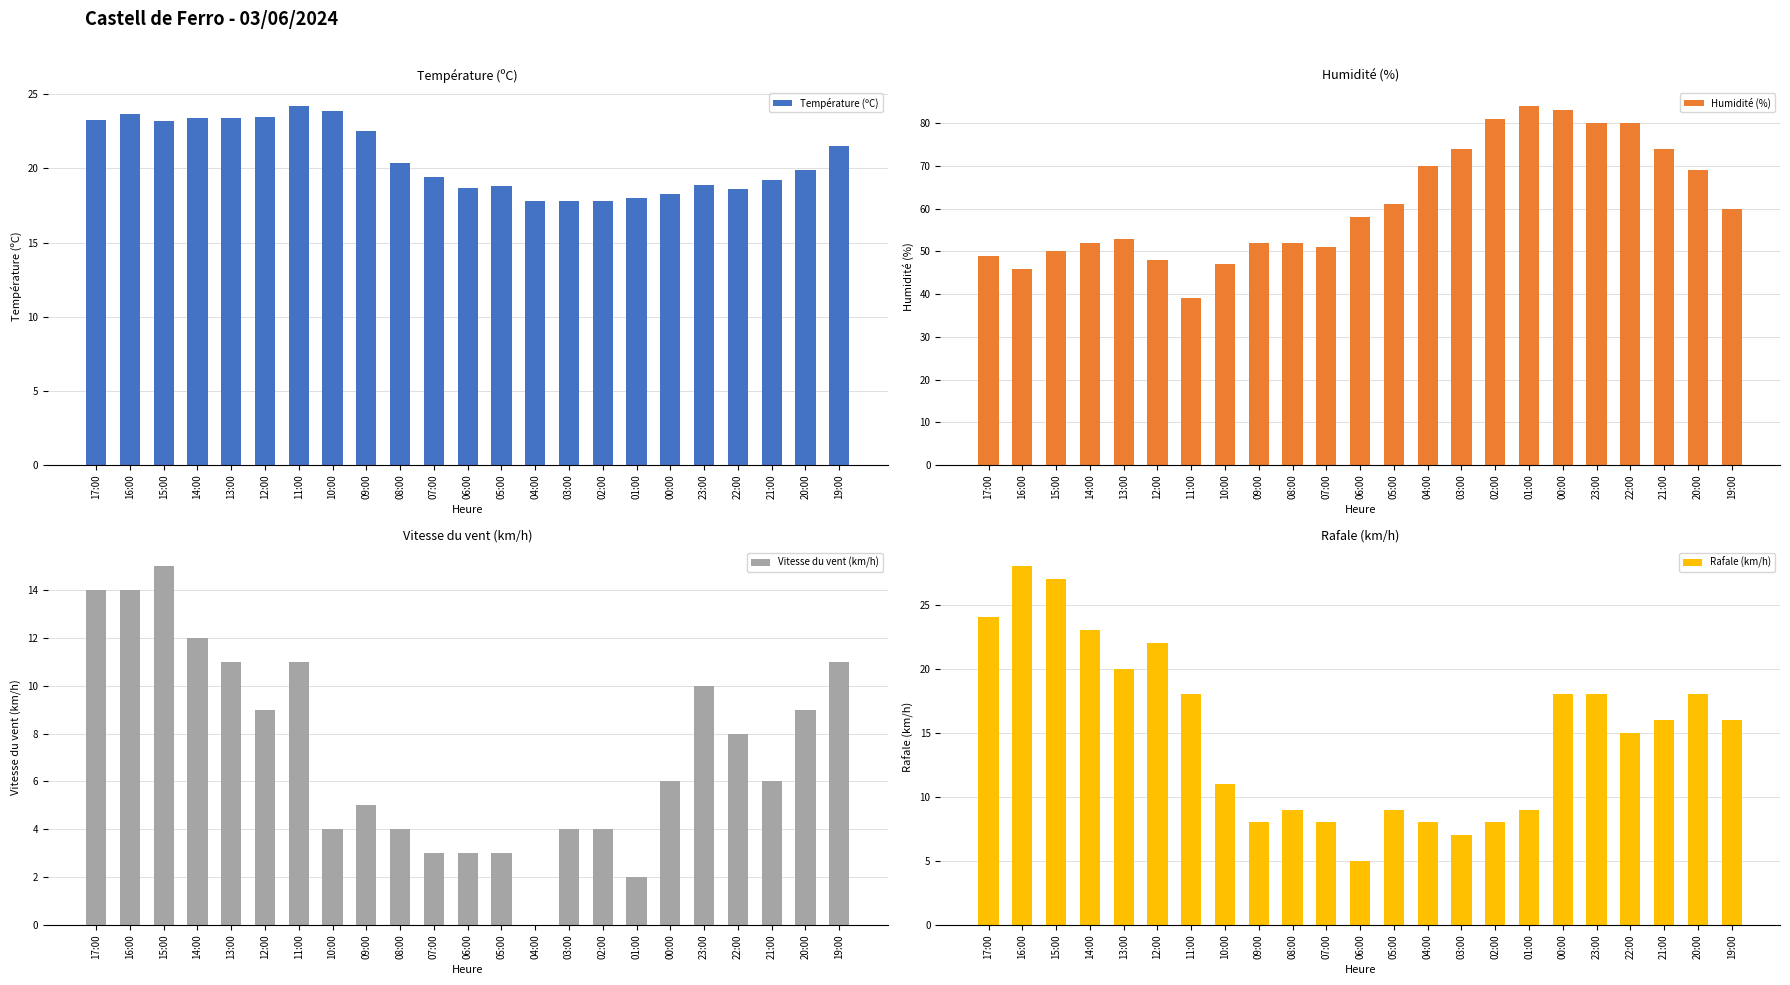

How many values in the Vitesse du vent (km/h) series exceed 6?

11